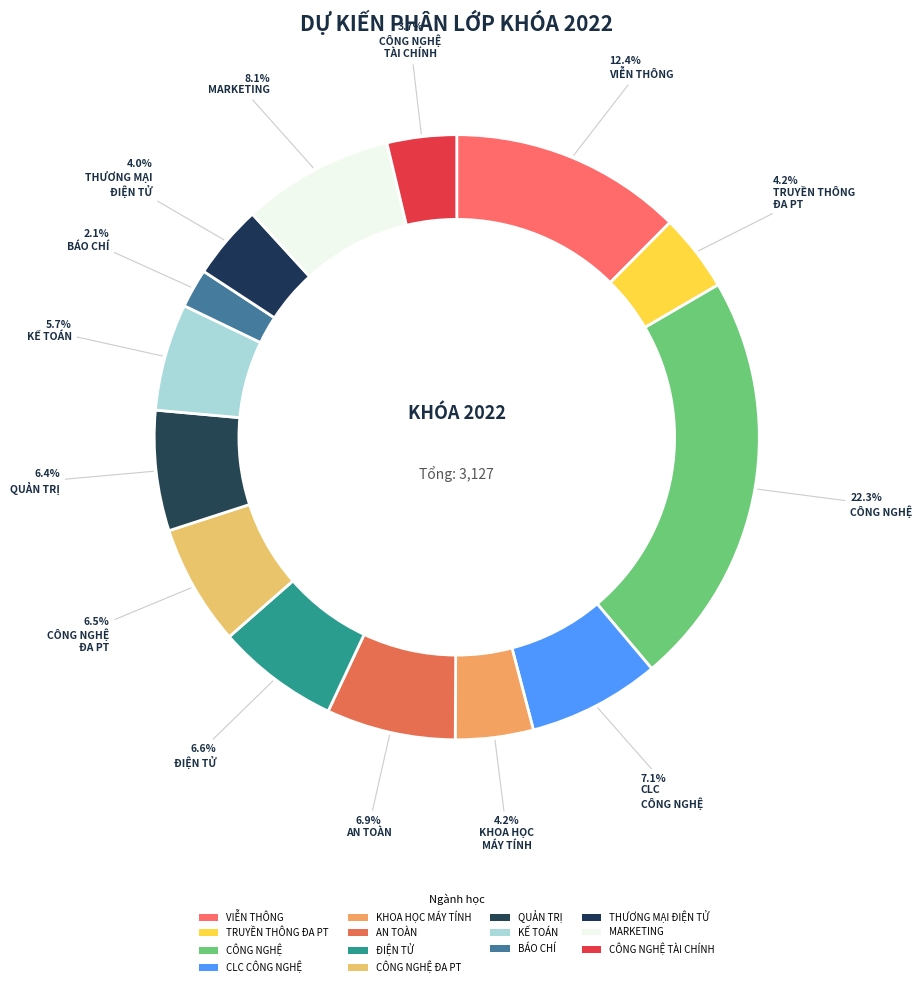

The TRUYỀN THÔNG ĐA PT slice represents 14% of the pie. True or false?

False